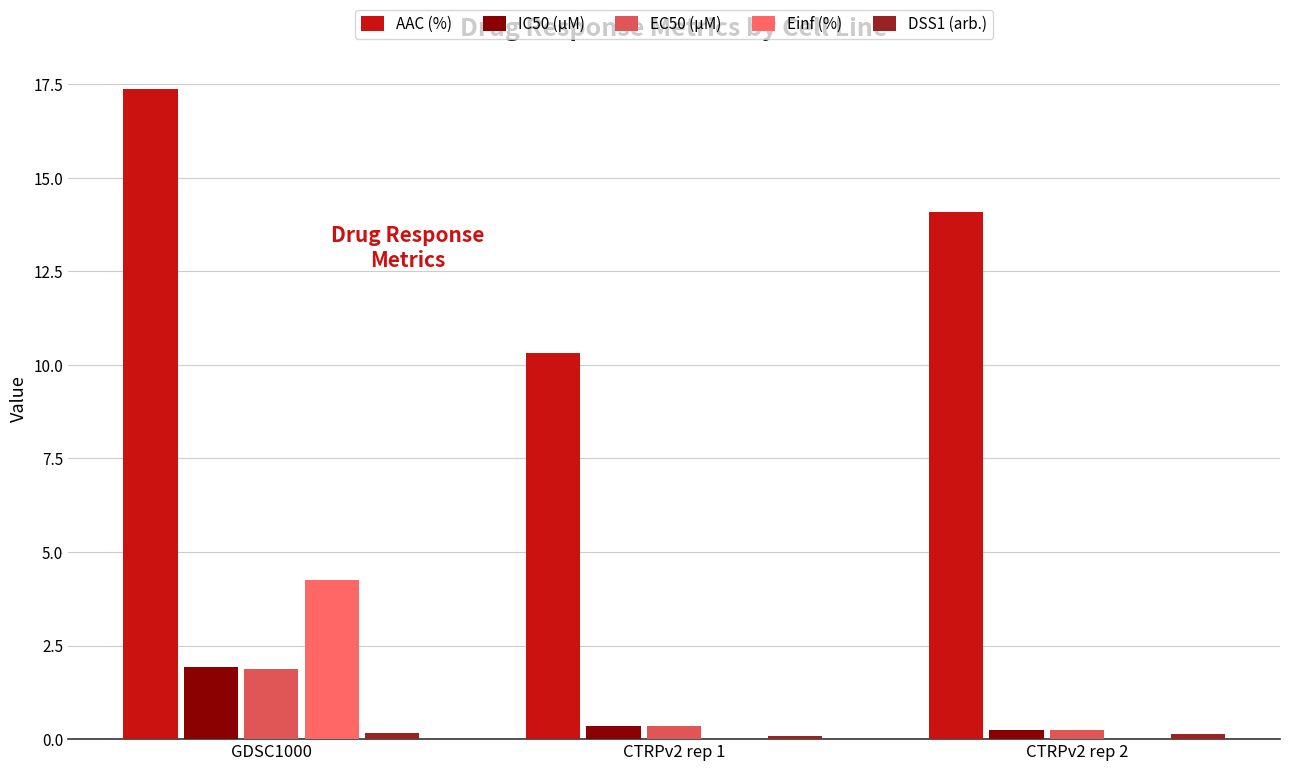

Reading left to right, what are all the values shown in this chart?

AAC (%): GDSC1000=17.4	CTRPv2 rep 1=10.3	CTRPv2 rep 2=14.1
IC50 (µM): GDSC1000=1.9	CTRPv2 rep 1=0.3	CTRPv2 rep 2=0.2
EC50 (µM): GDSC1000=1.9	CTRPv2 rep 1=0.3	CTRPv2 rep 2=0.2
Einf (%): GDSC1000=4.3	CTRPv2 rep 1=0.0	CTRPv2 rep 2=0.0
DSS1 (arb.): GDSC1000=0.2	CTRPv2 rep 1=0.1	CTRPv2 rep 2=0.1